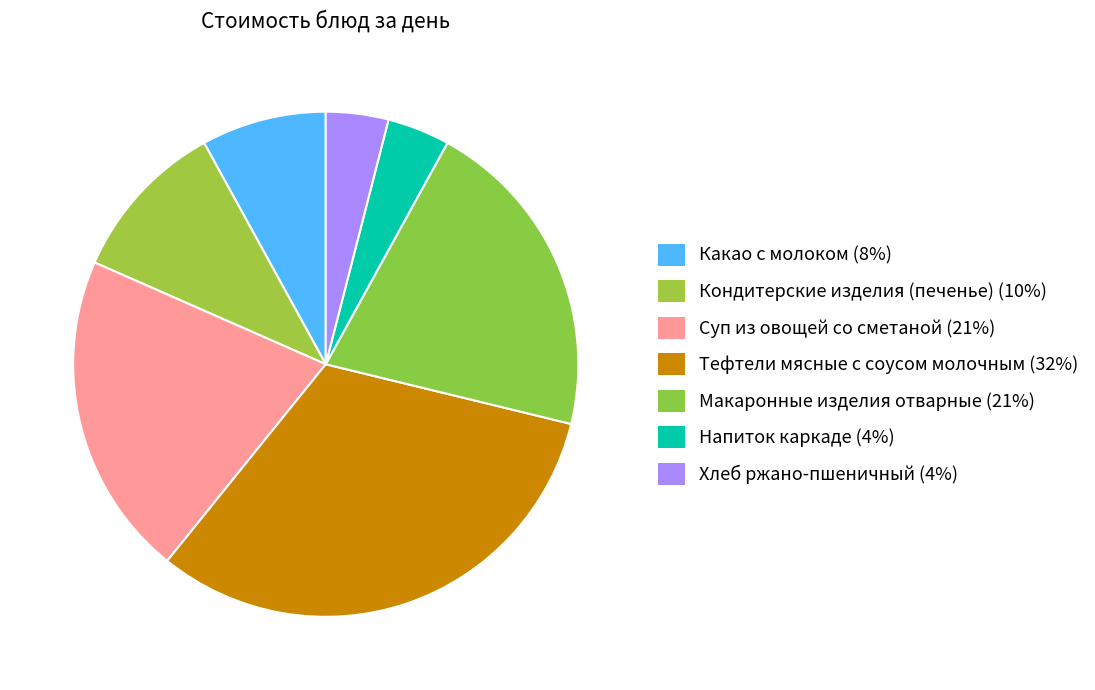

Does Хлеб ржано-пшеничный account for over 50% of the chart?

No